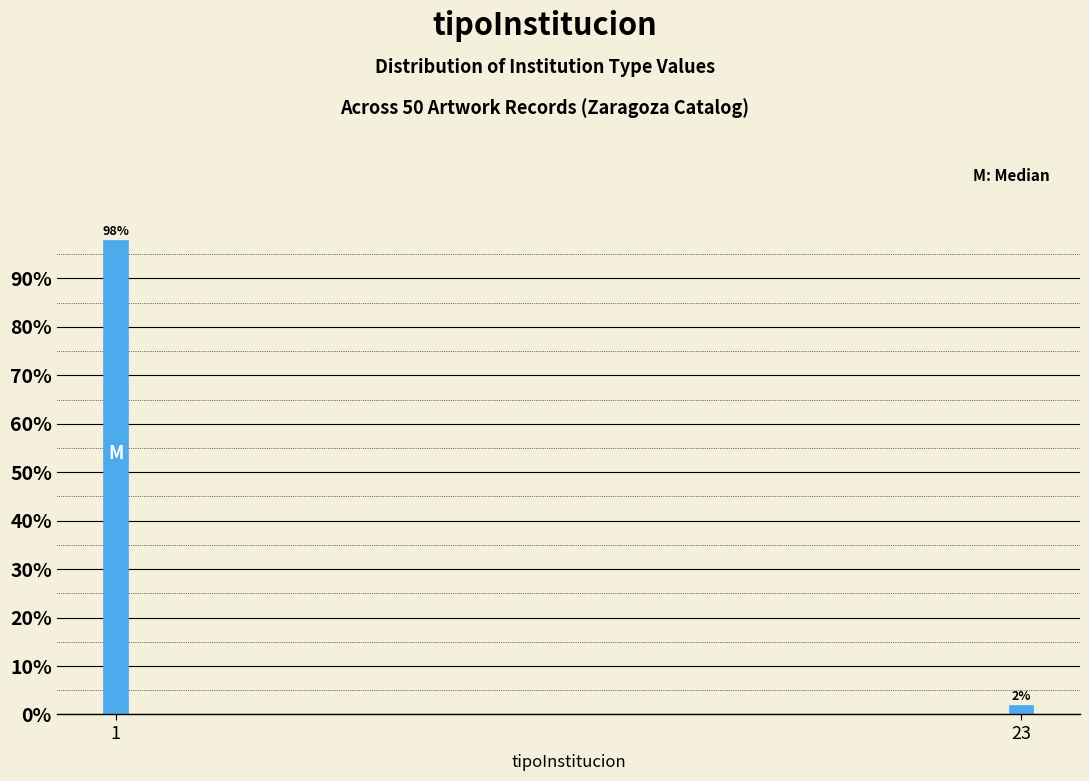

Reading right to left, extract all data points from this chart.

23=2	1=98